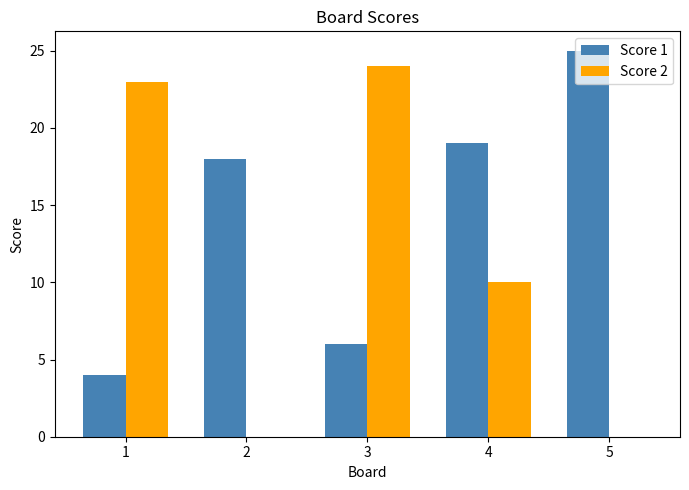

Which category has the highest value across all series?

5